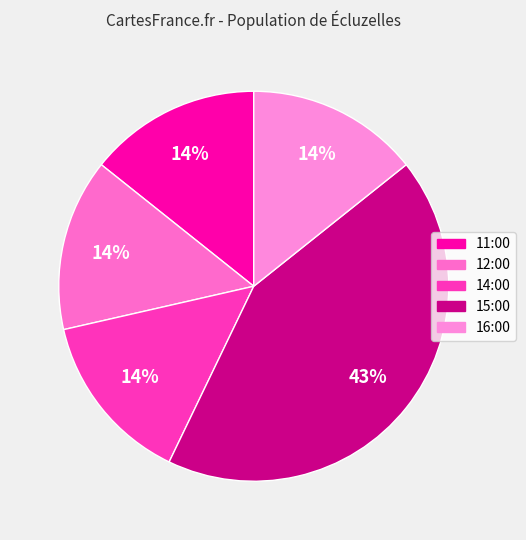

What is the largest slice in the pie chart?

2015-04-27 15:00:00+00:00